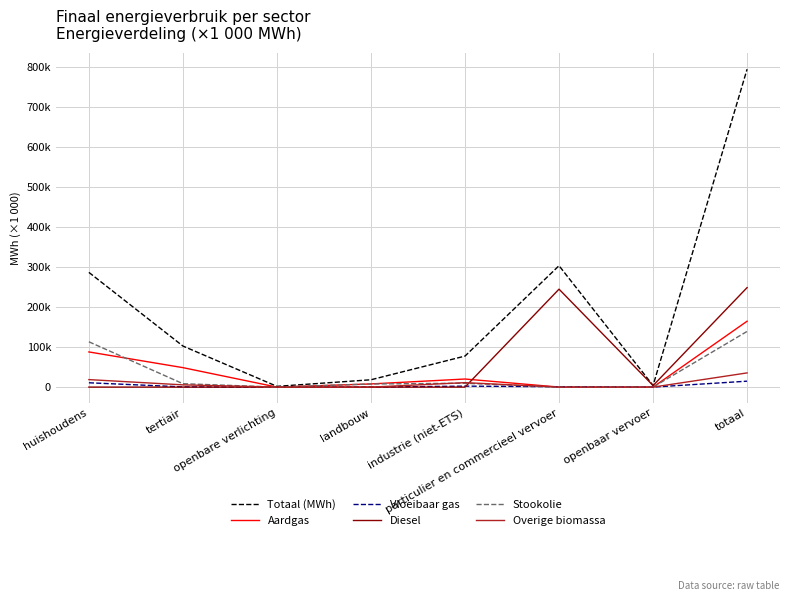

How many interior local peaks does the Totaal (MWh) series have?

1